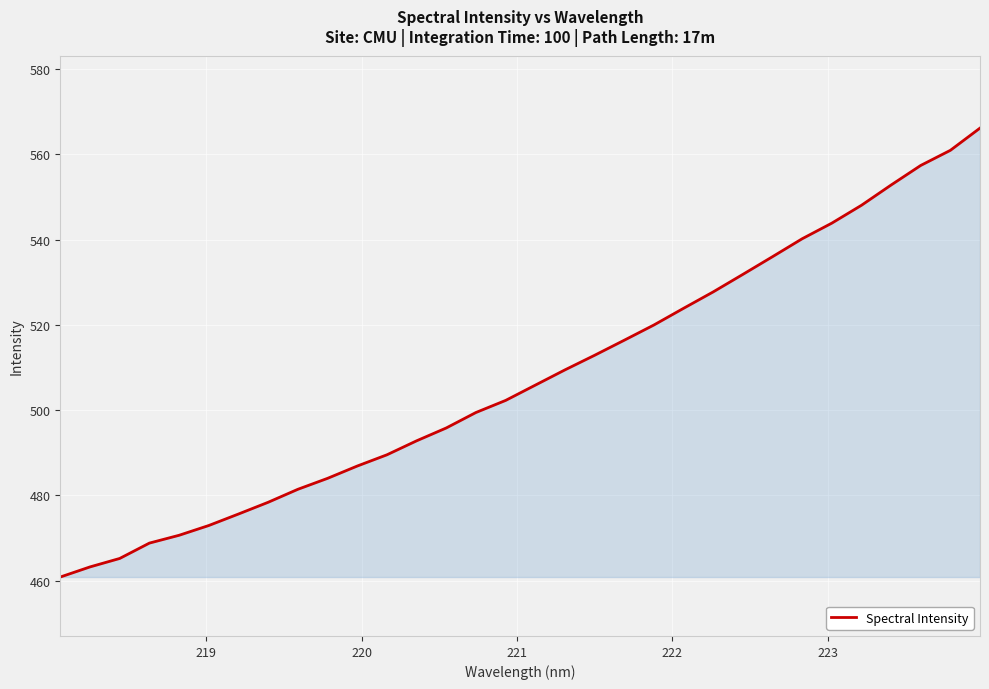

How many lines are shown in the chart?

1